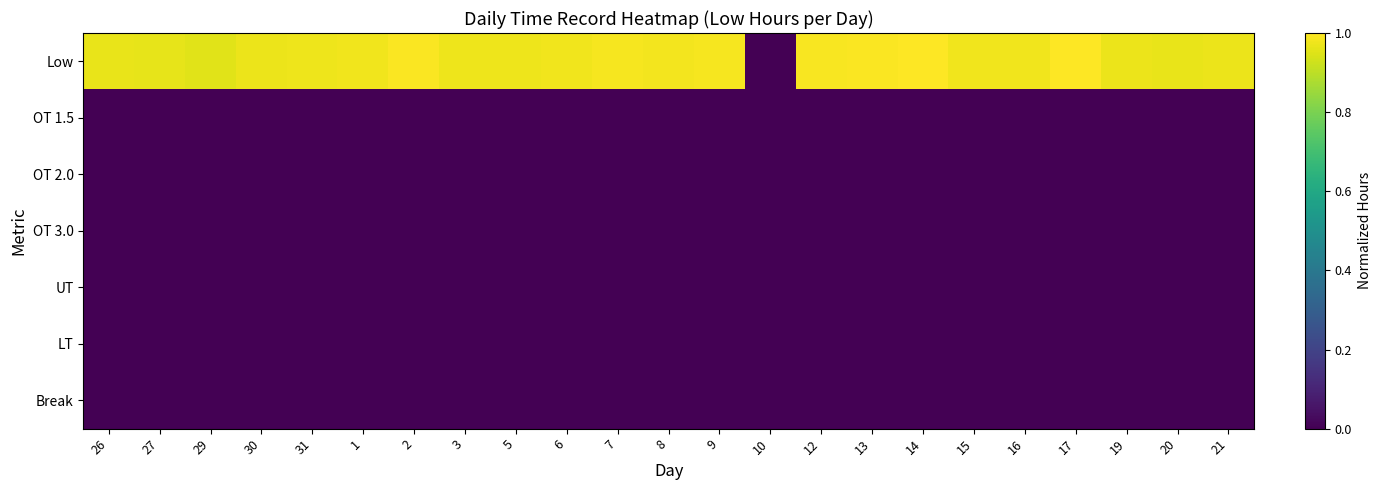

What is the total value across all series at 12?

1.0